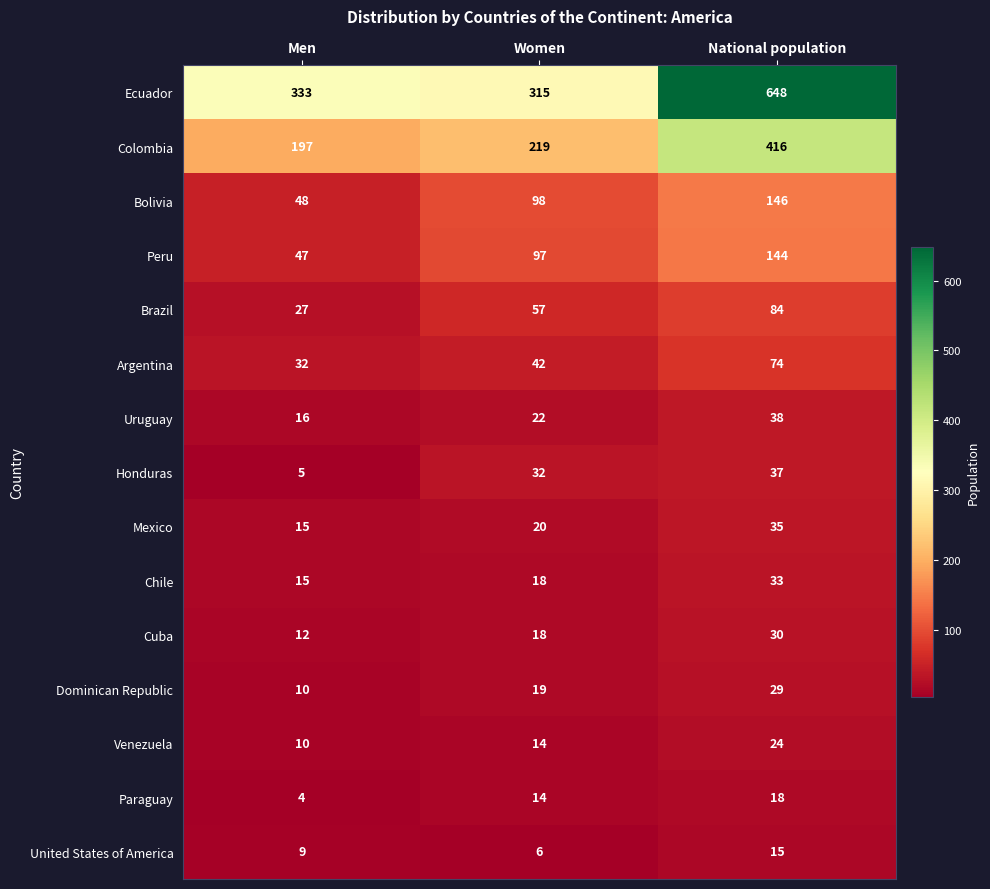

List the labels in order of Mexico value, smallest first.

Men, Women, National population